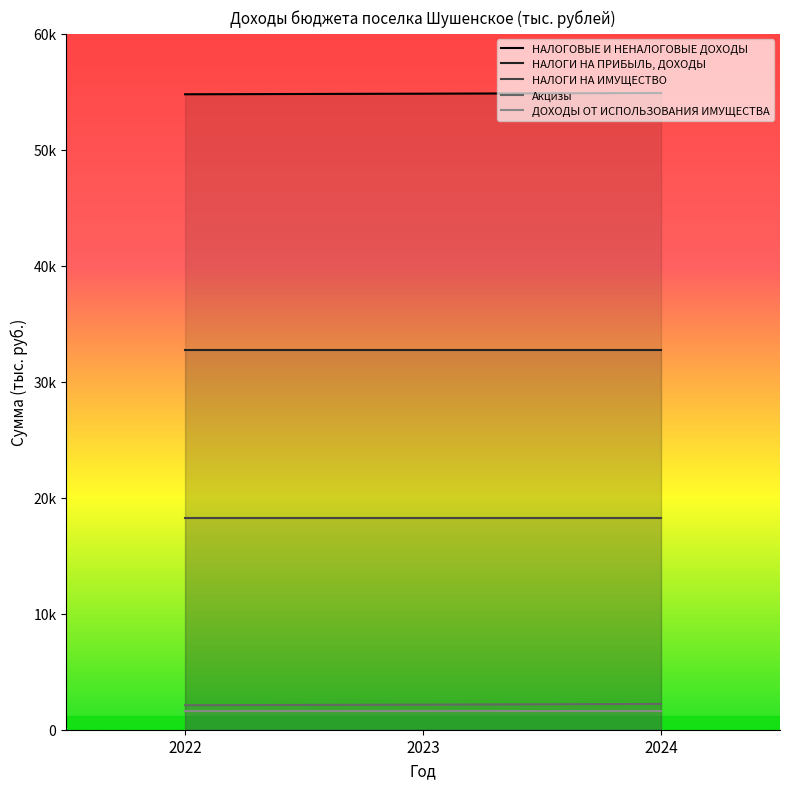

What is the spread (max minus min) of values at 2023?

53223.4